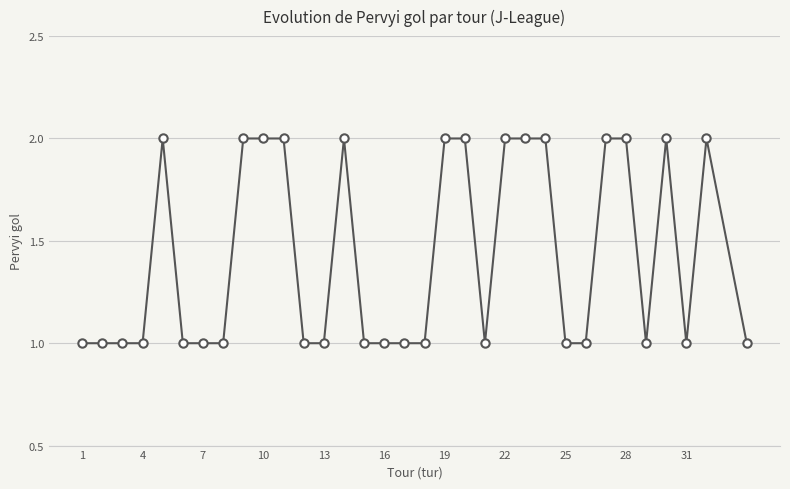

Does the chart display data point markers on the line(s)?

Yes